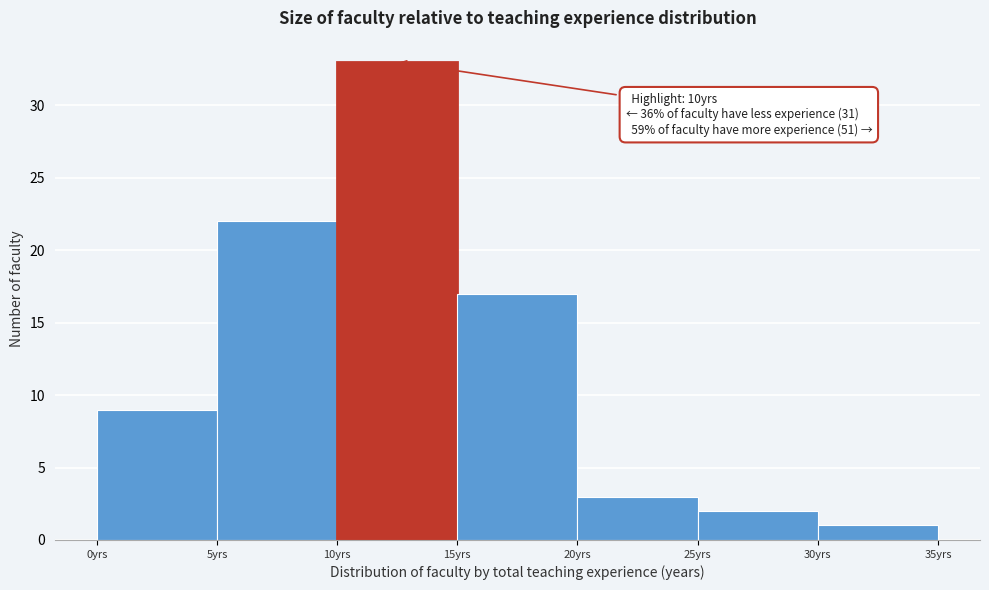

Which range on the x-axis has the tallest bar?

10 to 15